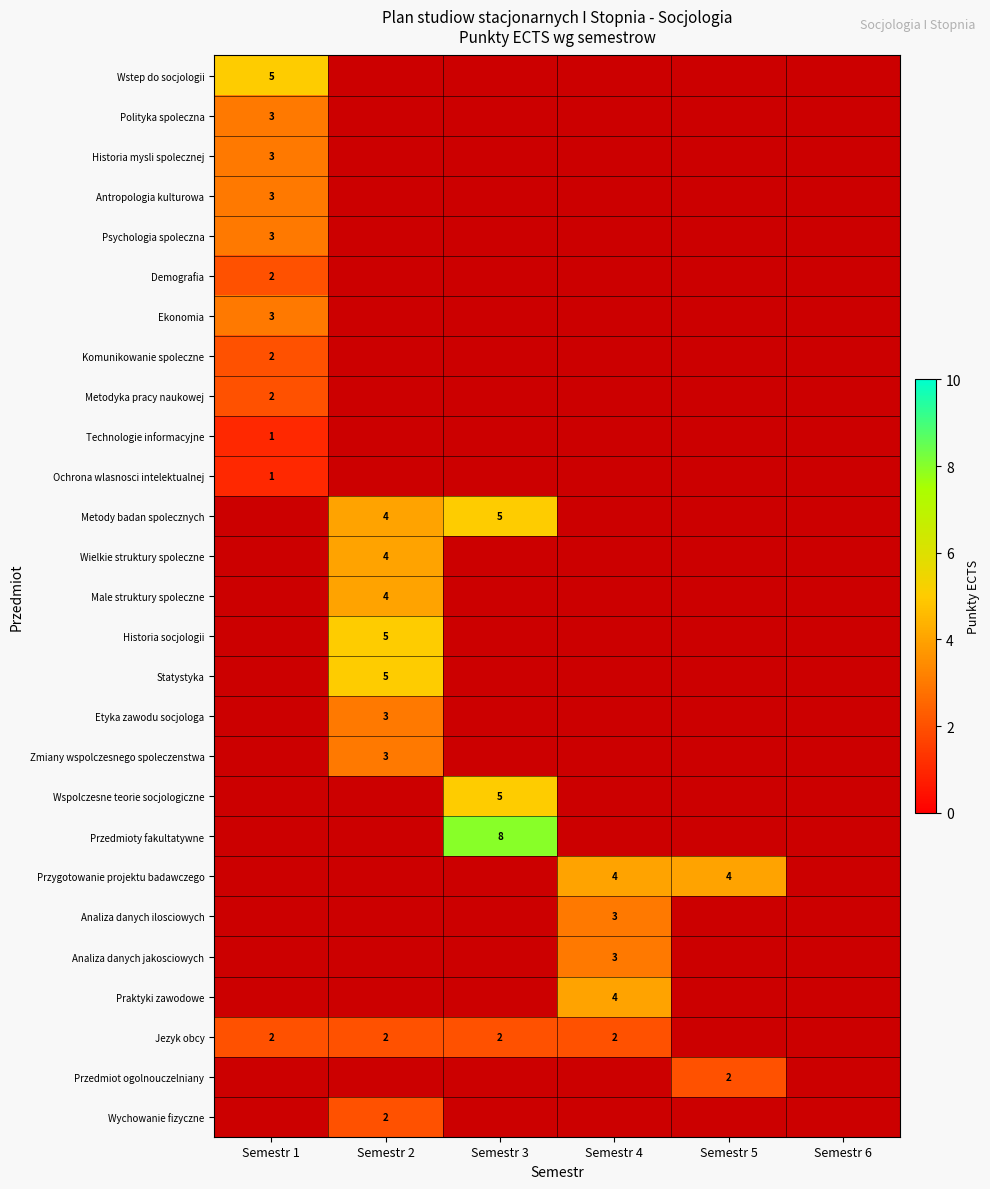

How many data points does each series have?

6